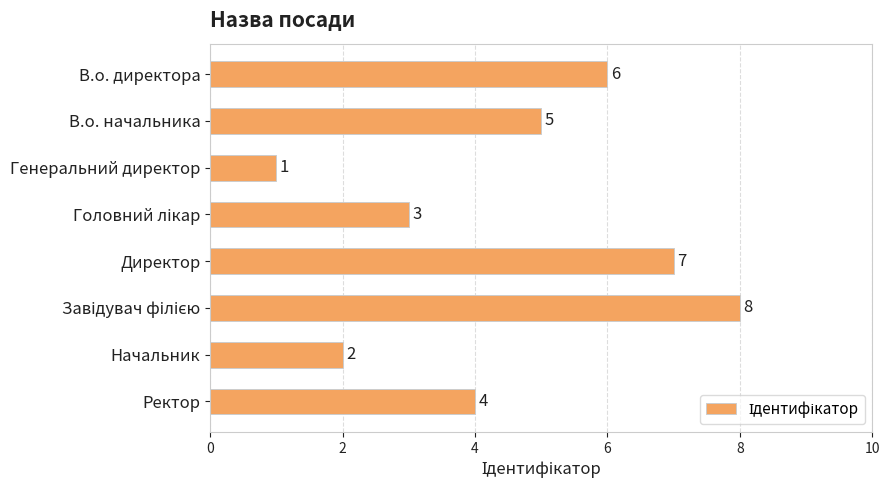

Reading top to bottom, extract all data points from this chart.

6	5	1	3	7	8	2	4